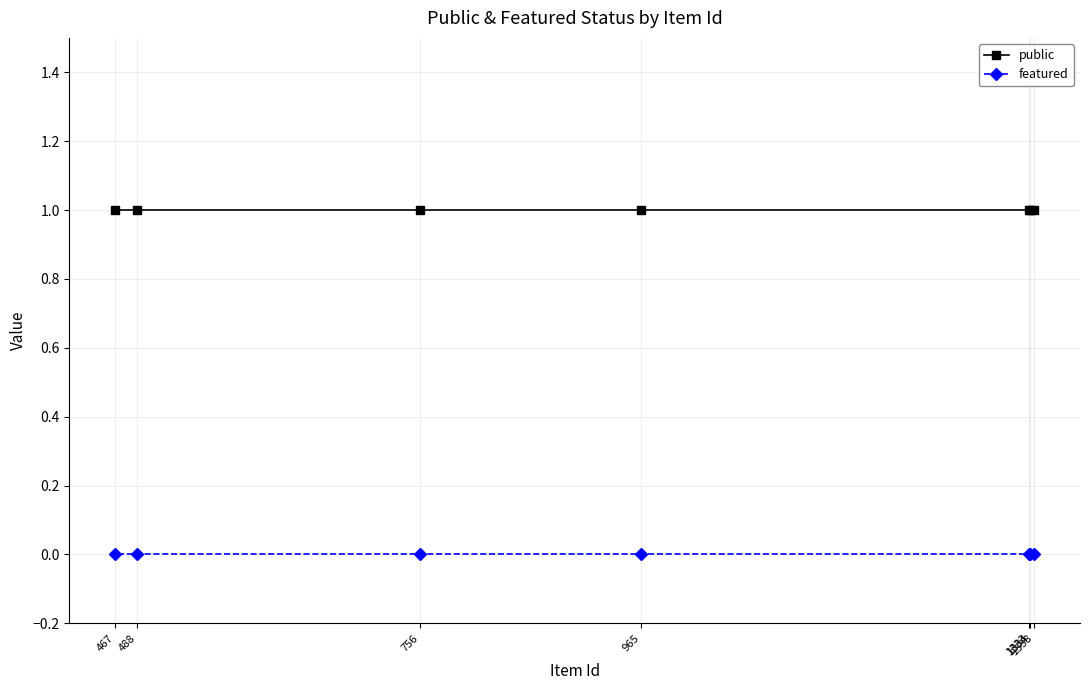

The public series shows 1 at 1333. True or false?

False